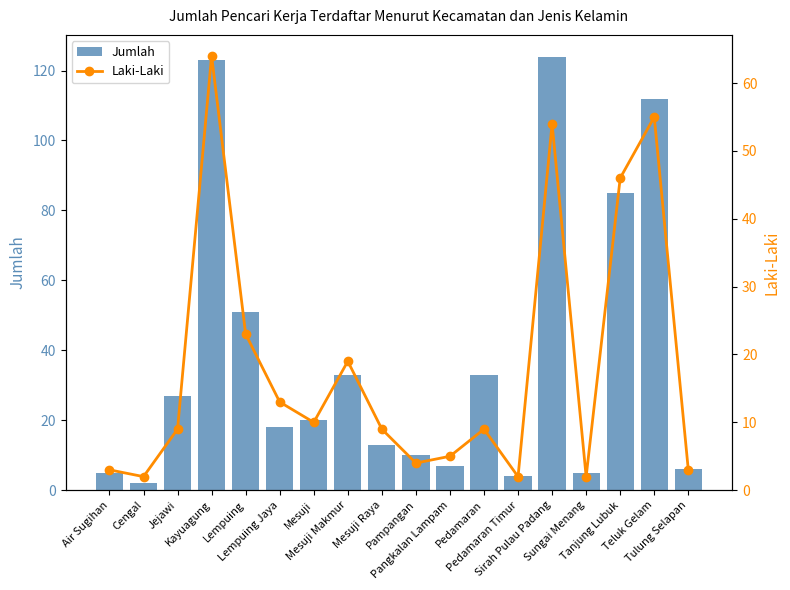

Rank the series at Pedamaran Timur from lowest to highest value.

Laki-Laki, Jumlah